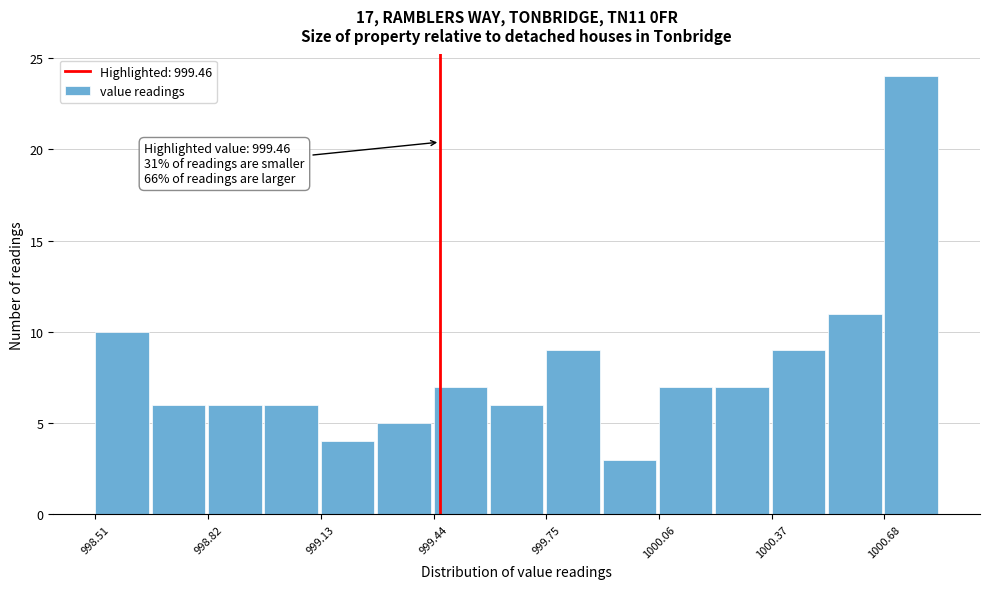

Around what value on the x-axis is the tallest bar? Give the approximate position of its centre, as read against the axis.

1000.75